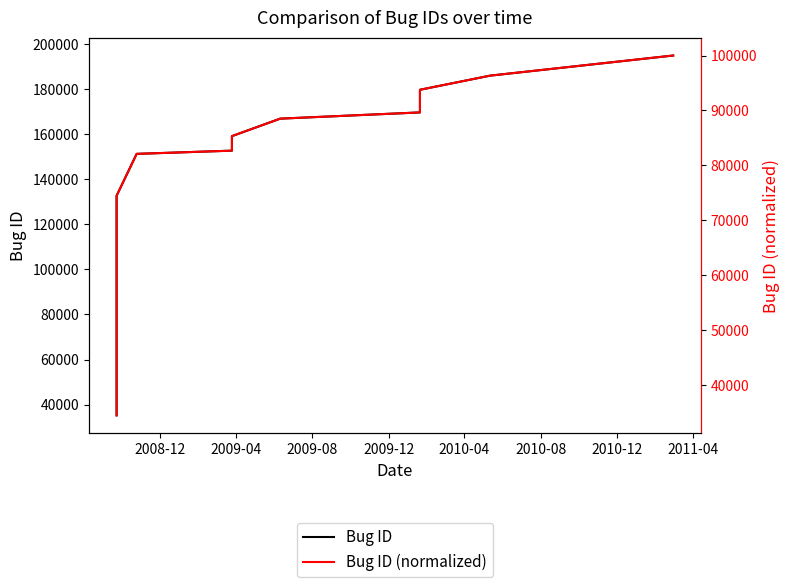

Rank the series at 2009-04 from lowest to highest value.

Bug ID (normalized), Bug ID